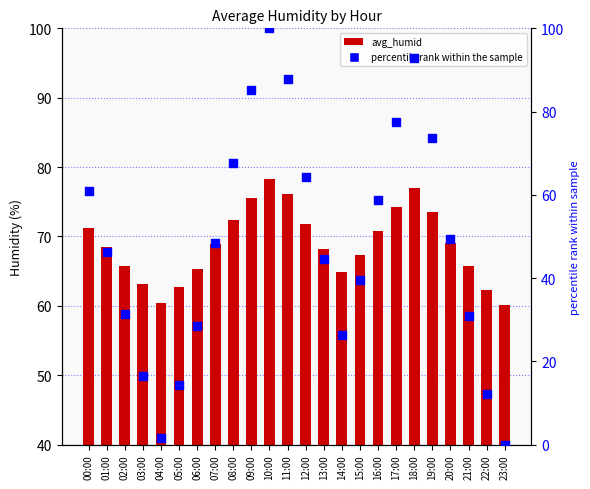

At how many categories does at least one series exceed 82?

4